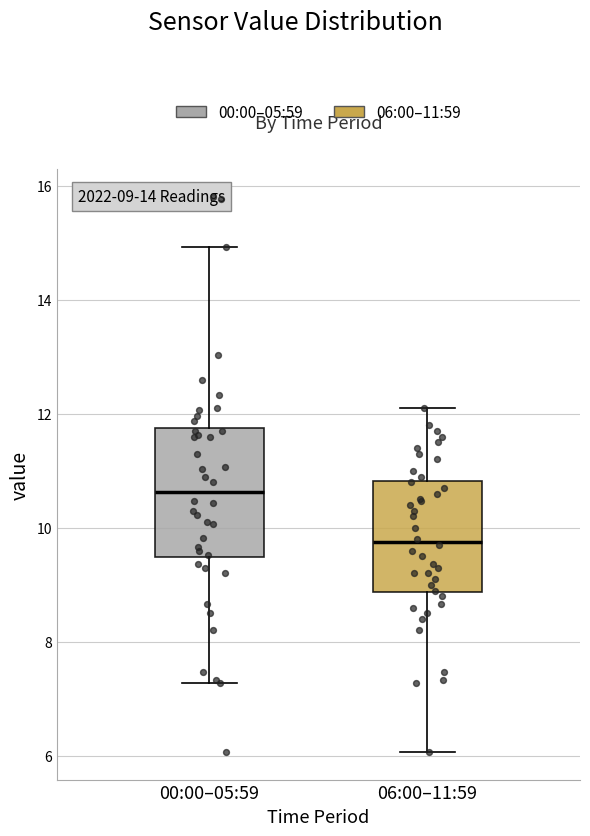

Which box has the lowest median line?

06:00–11:59